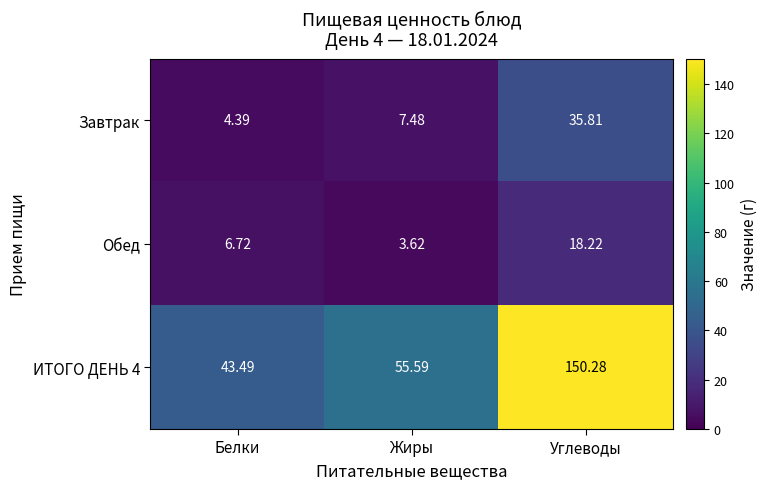

How many series are shown in this chart?

3